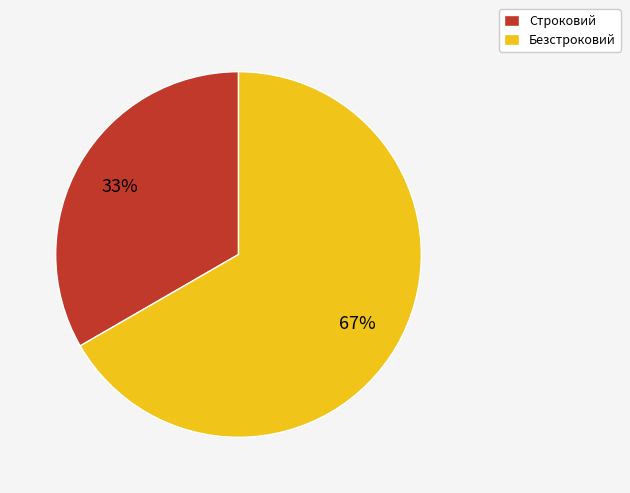

Which slice is the largest?

Безстроковий